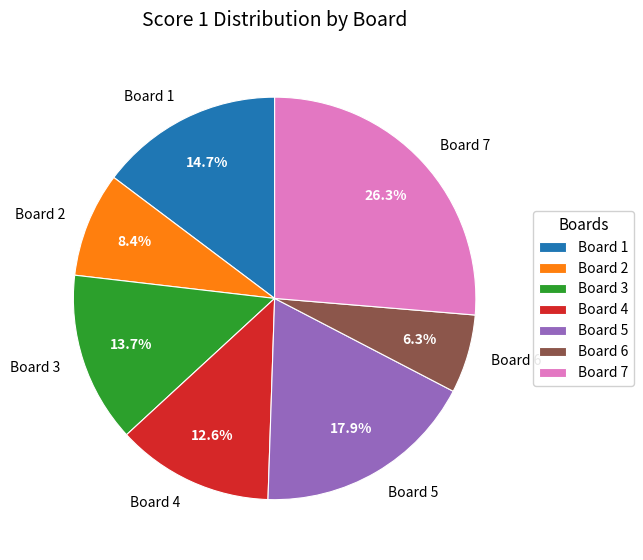

To the nearest percent, what is the combined percentage of Board 7 and Board 6?

33%